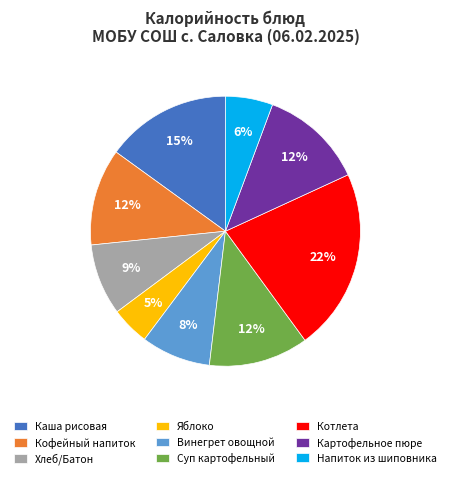

Which has a higher value, Котлета or Напиток из шиповника?

Котлета